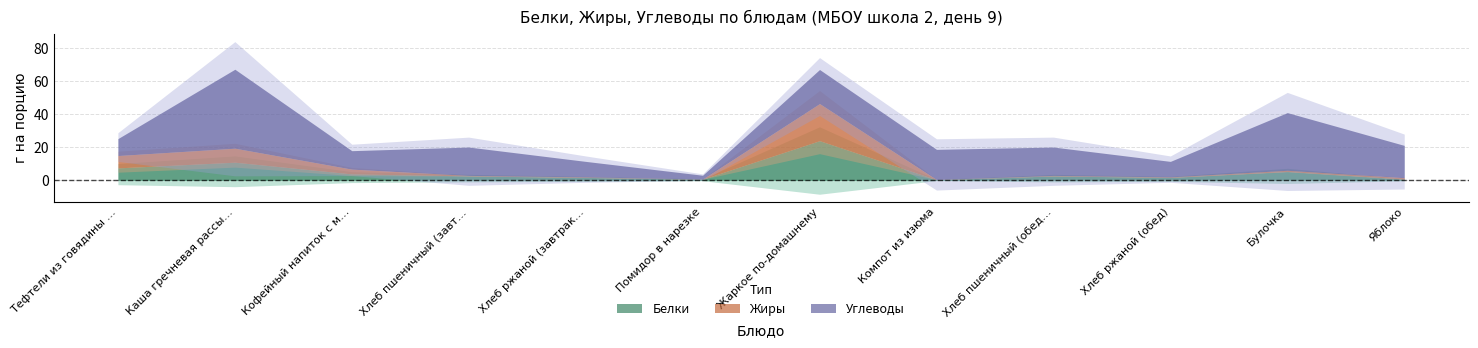

What is the value of the Углеводы point at the 11th from the left?

35.0